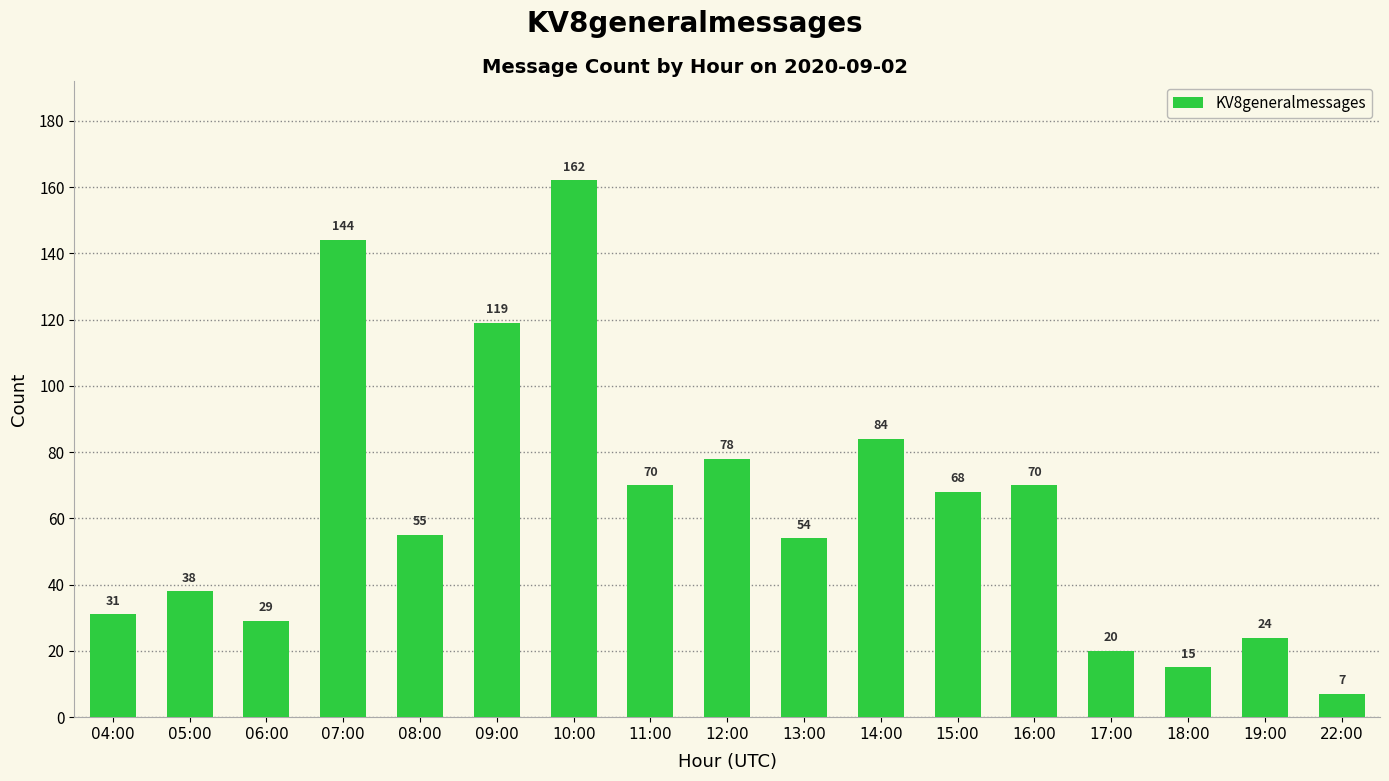

What is the difference between the values at 11:00 and 09:00?

49